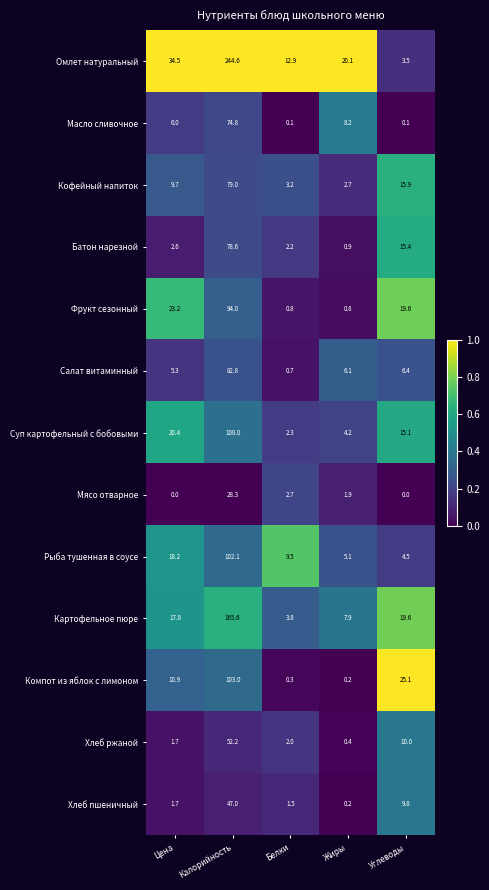

At Белки, list the series in order from largest to smallest.

Омлет натуральный, Рыба тушенная в соусе, Картофельное пюре, Кофейный напиток, Мясо отварное, Суп картофельный с бобовыми, Батон нарезной, Хлеб ржаной, Хлеб пшеничный, Фрукт сезонный, Салат витаминный, Компот из яблок с лимоном, Масло сливочное